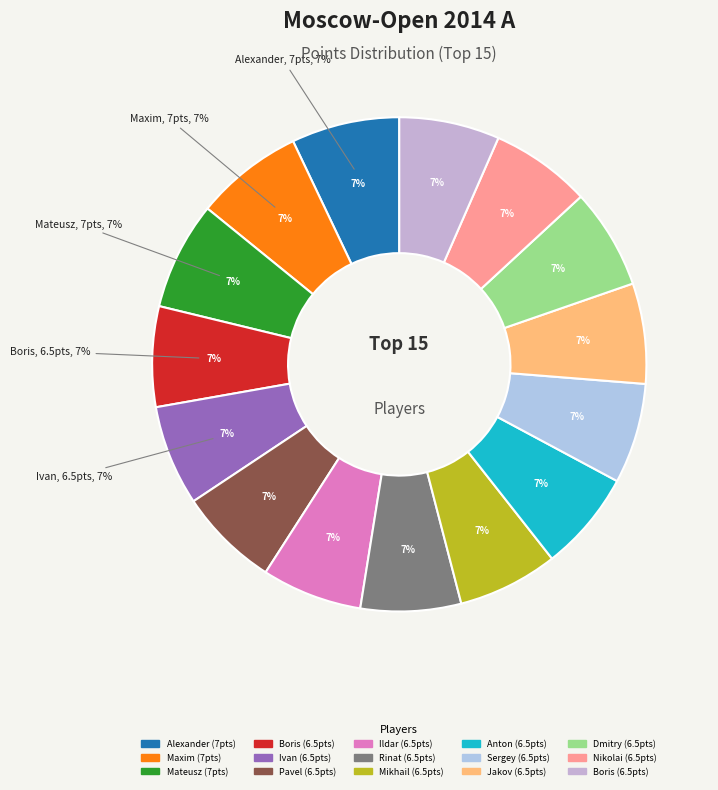

Is the sum of Grachev Boris and Geller Jakov greater than half?

No